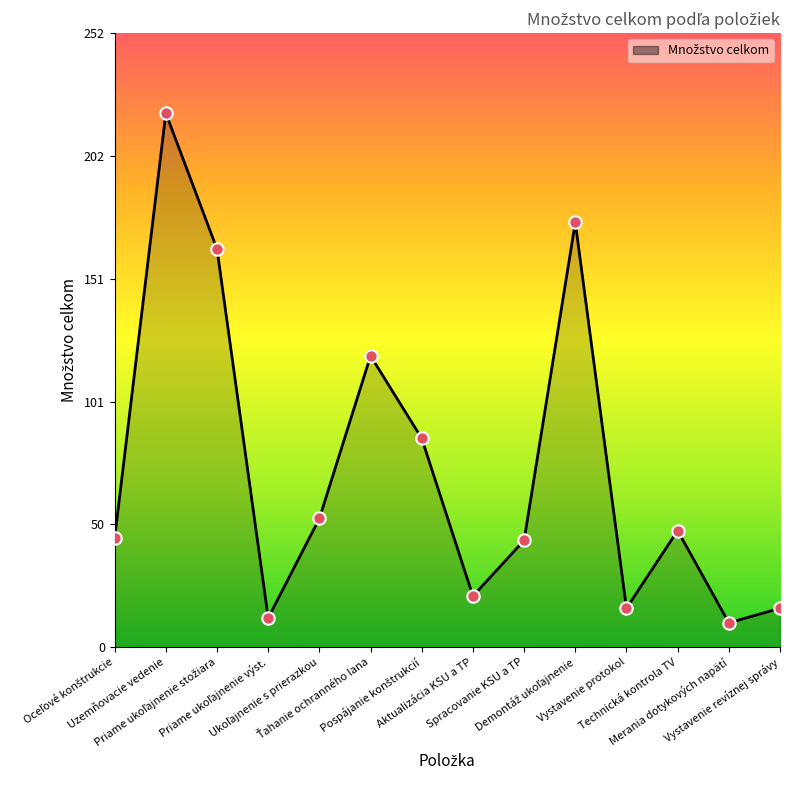

What is the maximum value shown in the chart?

220